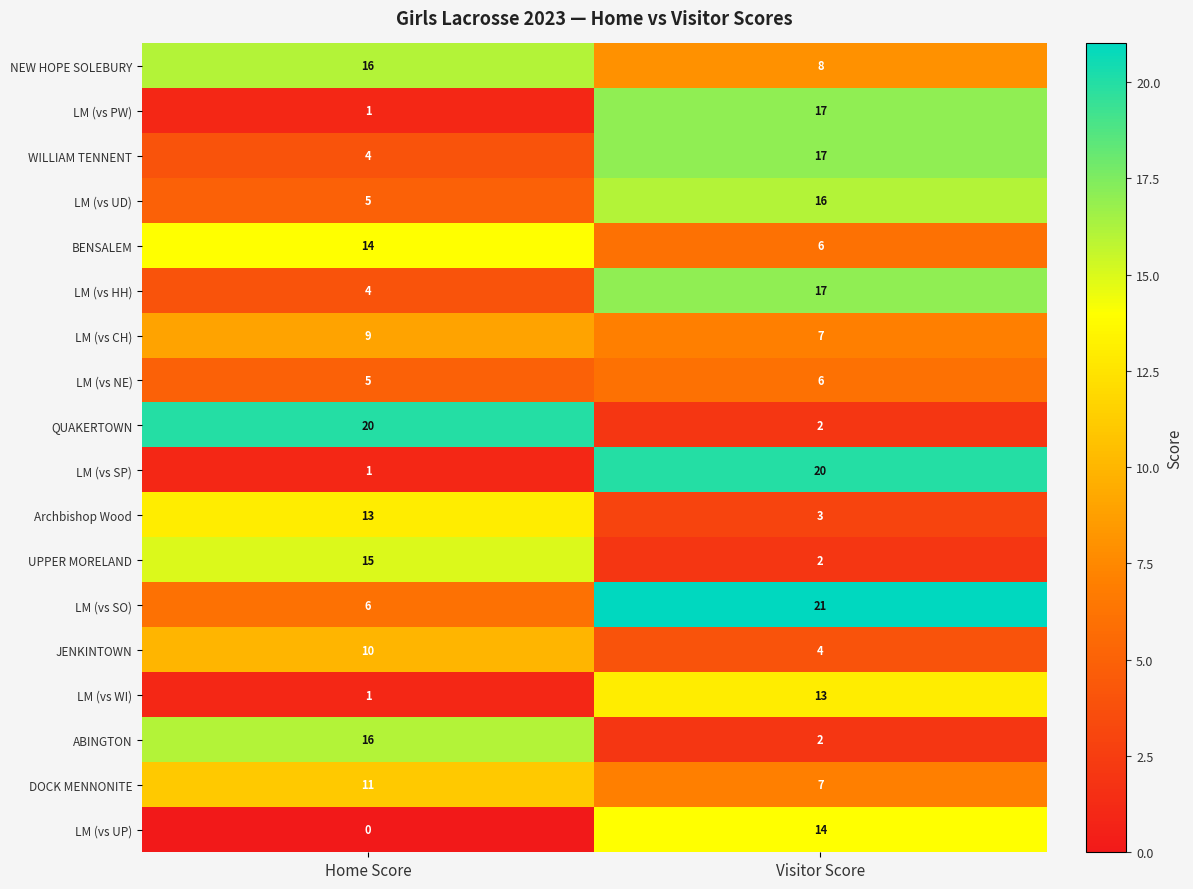

What is the maximum value shown in the chart?

21